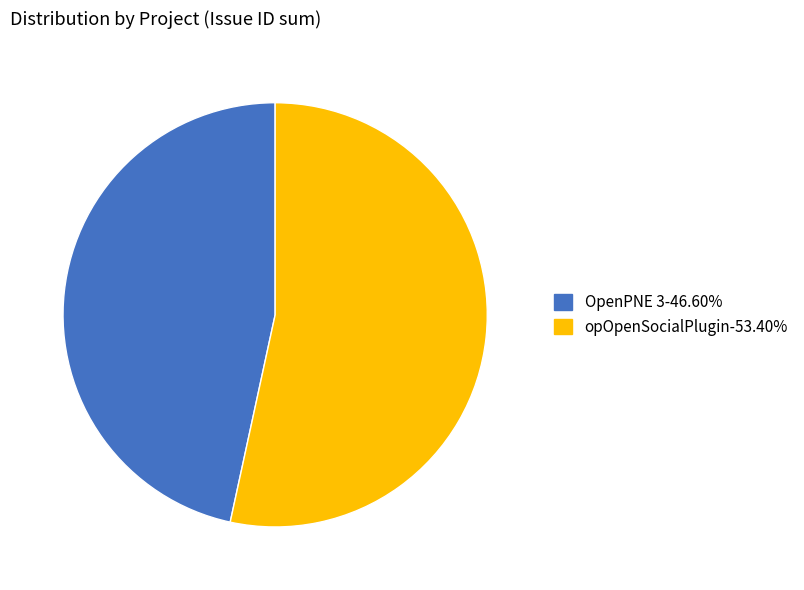

Does any single category account for the majority?

Yes